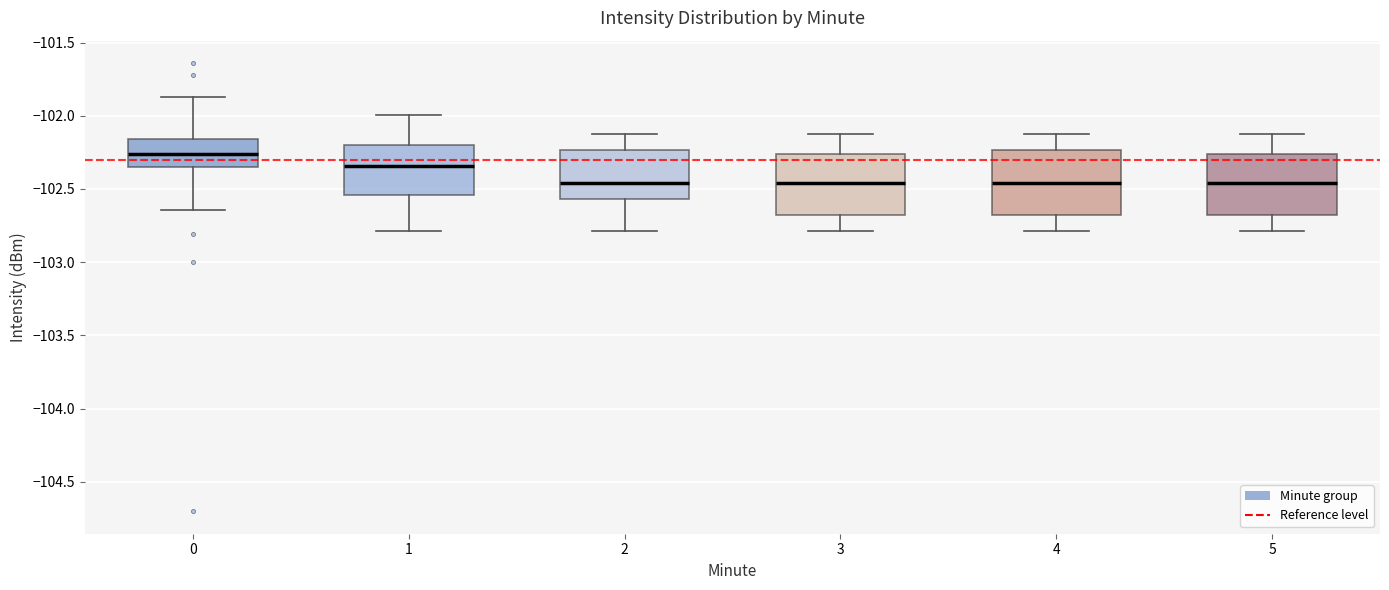

Reading left to right, read every box against the y-axis: the position of its median line, the range the box covers, and the ends of its whiskers. The values are not printed on the chart, so give them approximately, as read against the axis.

0: median -102.25, box -102.35 to -102.15, whiskers -102.65 to -101.85
1: median -102.35, box -102.55 to -102.20, whiskers -102.80 to -102.00
2: median -102.45, box -102.55 to -102.25, whiskers -102.80 to -102.10
3: median -102.45, box -102.70 to -102.25, whiskers -102.80 to -102.10
4: median -102.45, box -102.70 to -102.25, whiskers -102.80 to -102.10
5: median -102.45, box -102.70 to -102.25, whiskers -102.80 to -102.10